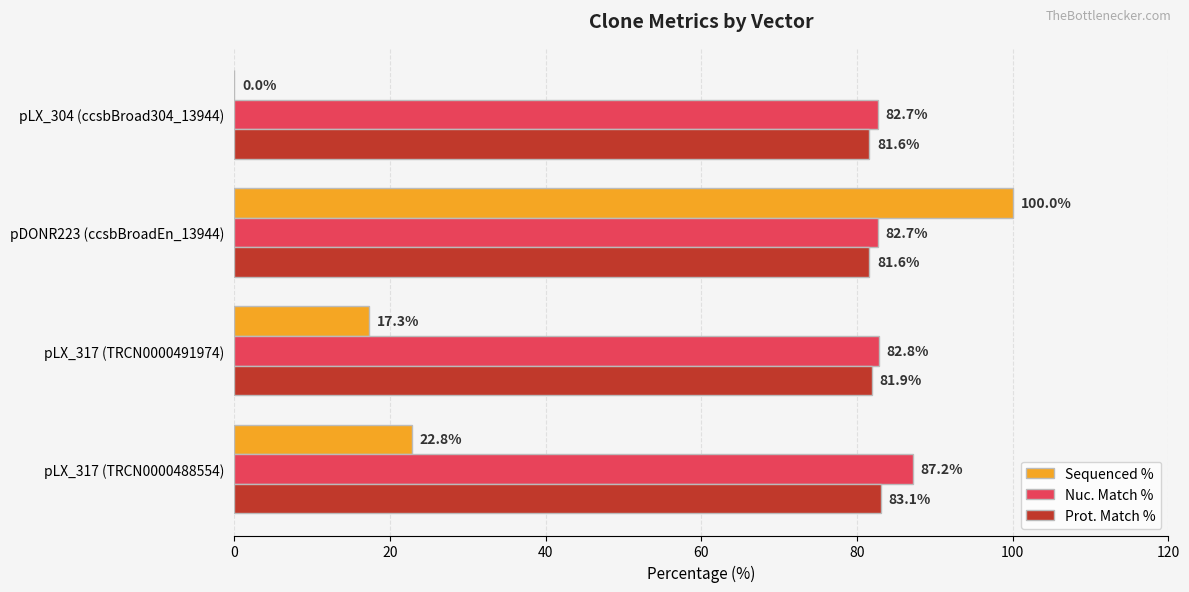

Which series changed the most between pLX_317 (TRCN0000488554) and pLX_304 (ccsbBroad304_13944)?

Sequenced %